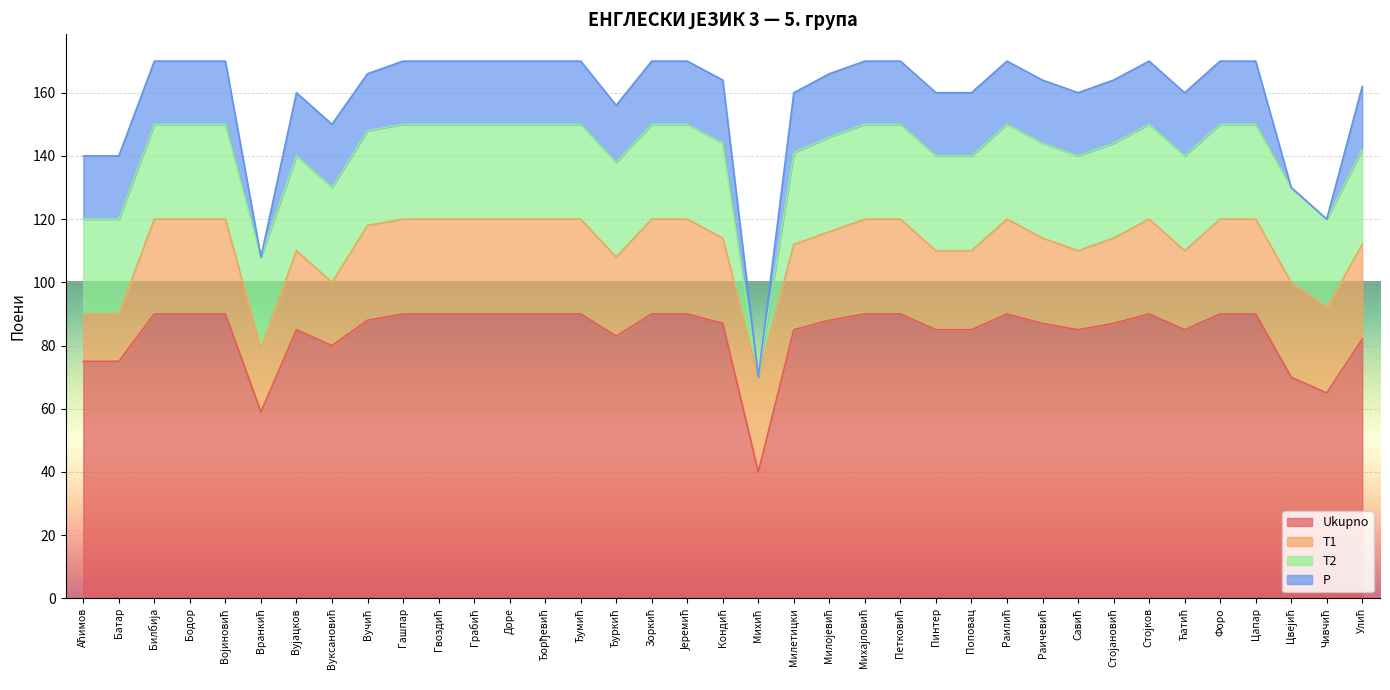

What is the label of the 6th point from the right?

Ћатић